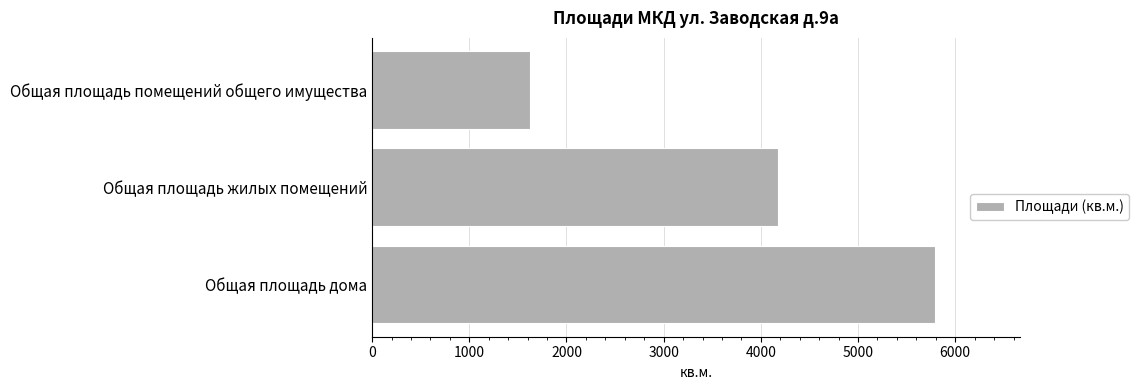

What is the difference between the values at Общая площадь жилых помещений and Общая площадь дома?

1619.6